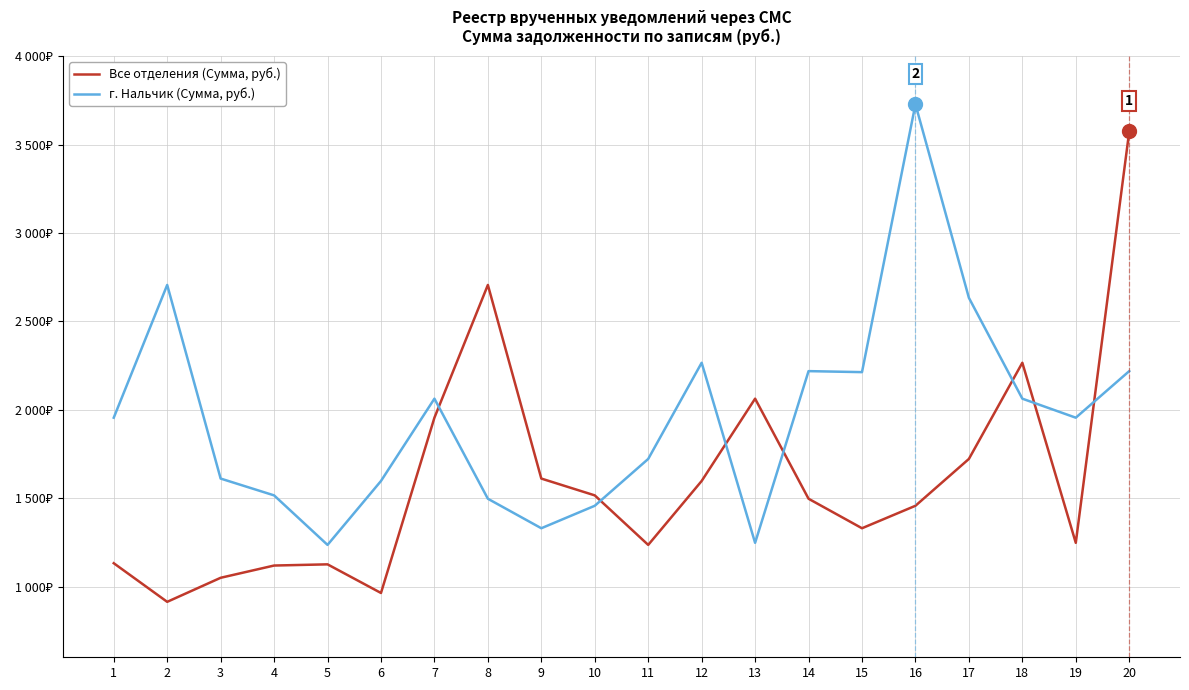

At which label does г. Нальчик (Сумма, руб.) reach its minimum?

5